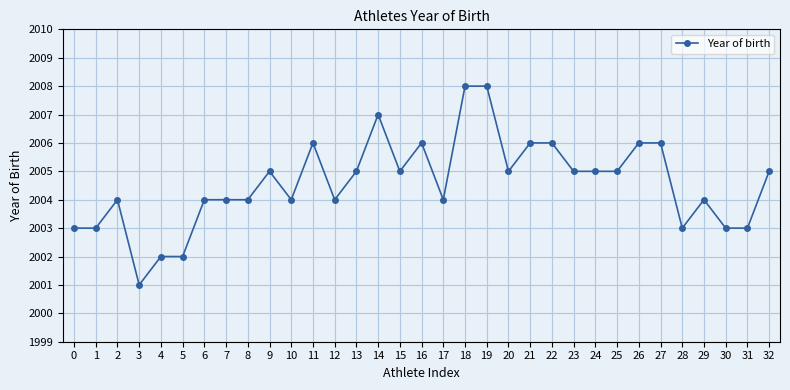

How many values are between 2004 and 2006?

22